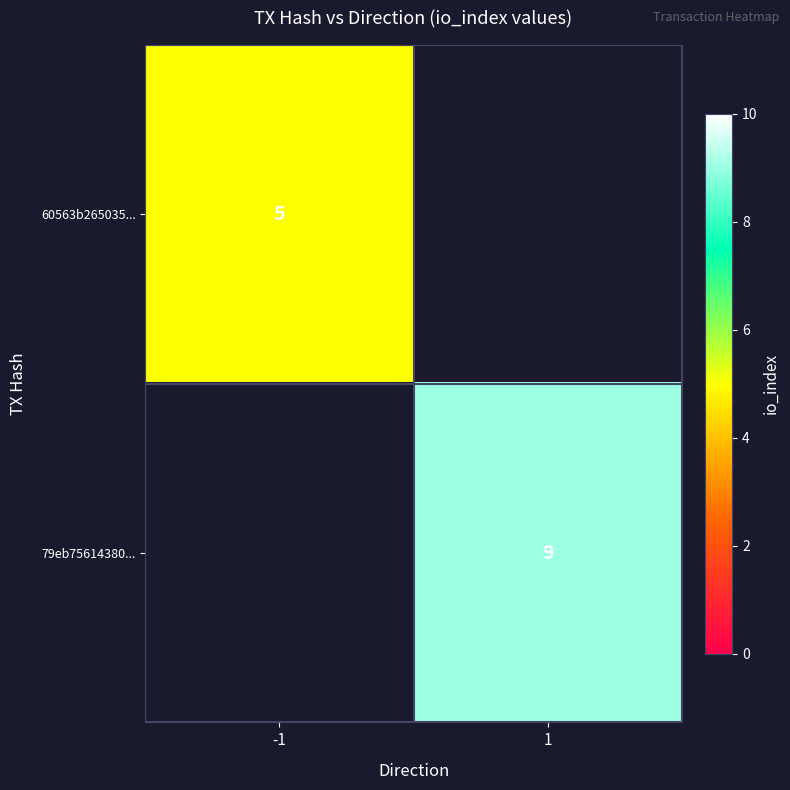

The 79eb75614380... series shows 9 at 1. True or false?

True